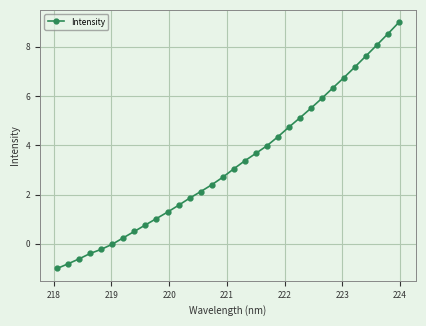

What is the value of the 29th point from the left?

7.6